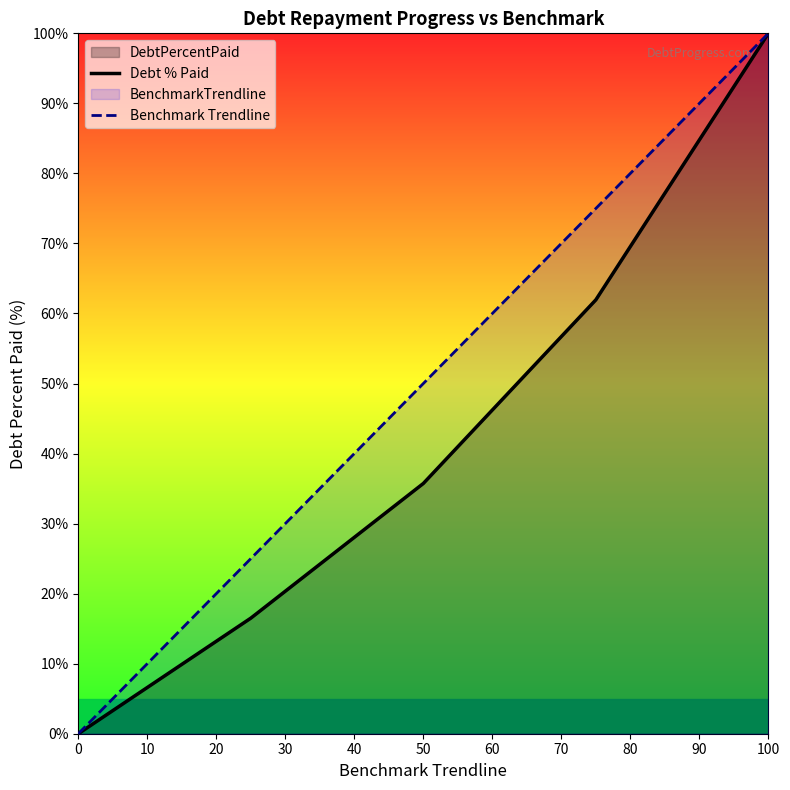

Does the chart have visible grid lines?

No